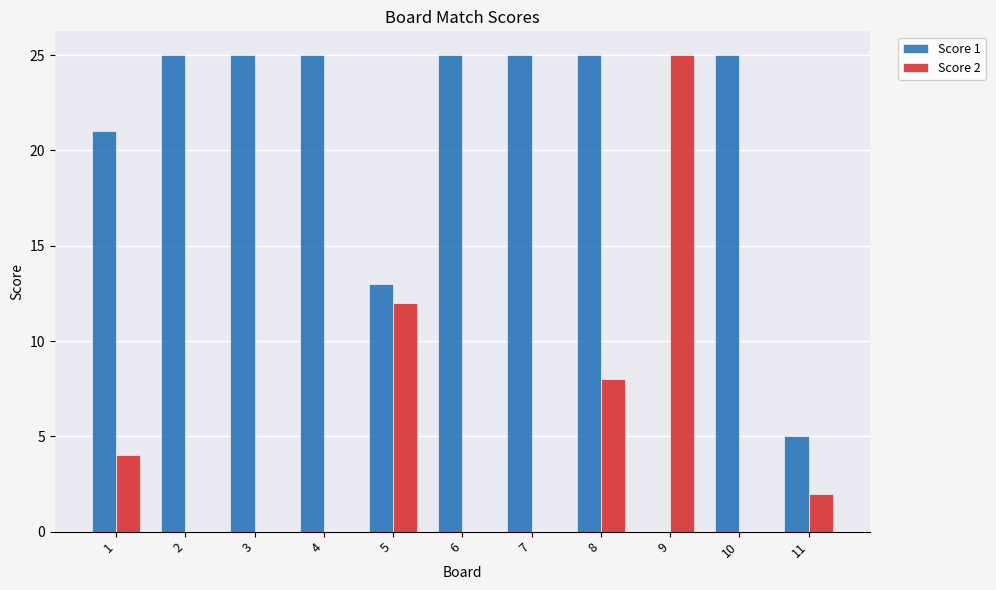

The Score 2 series shows 0 at 2. True or false?

True